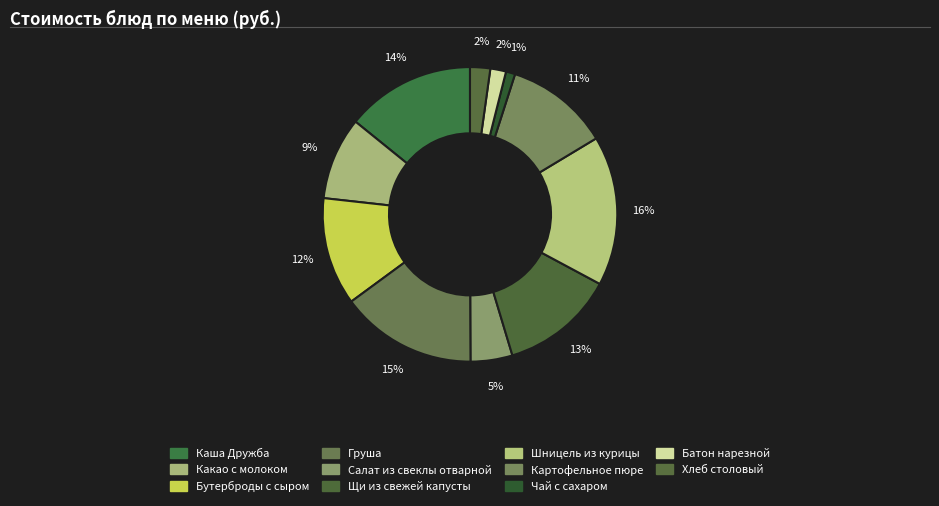

Combined, what portion of the pie is Какао с молоком and Чай с сахаром?

10.1%